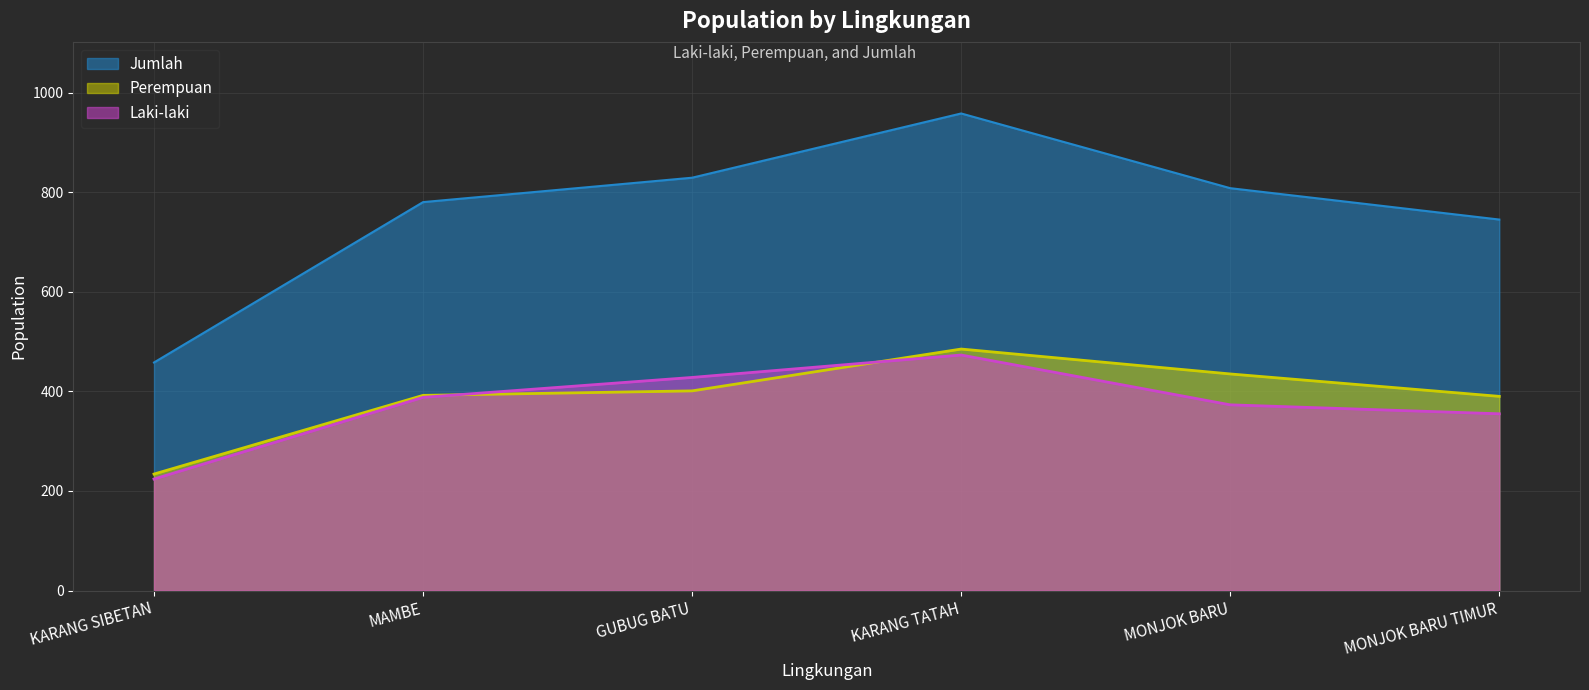

At which label is Laki-laki closest to 348?

MONJOK BARU TIMUR